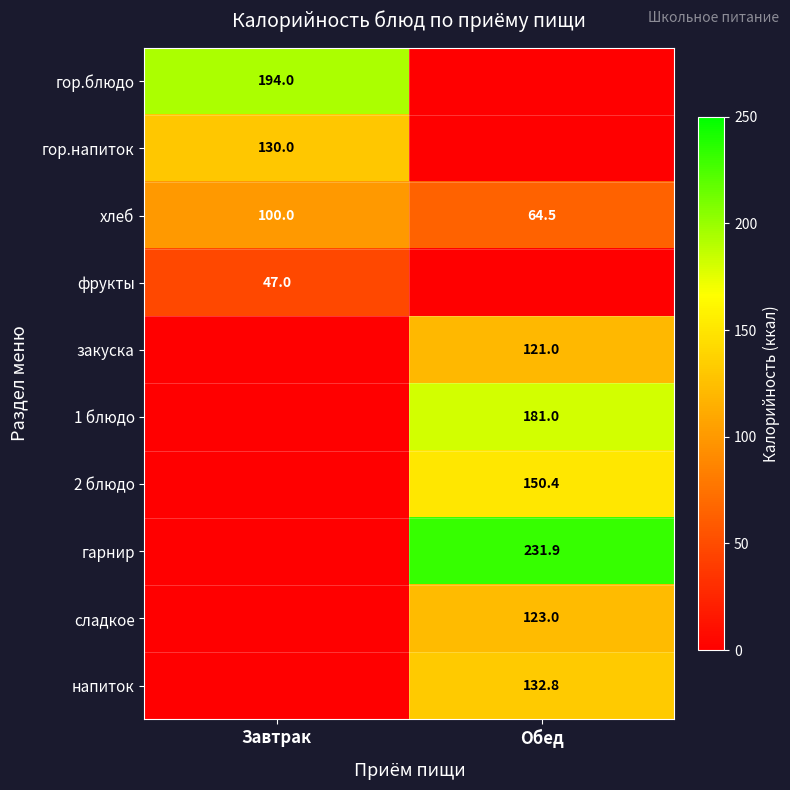

The 1 блюдо series shows 283.3 at Обед. True or false?

False